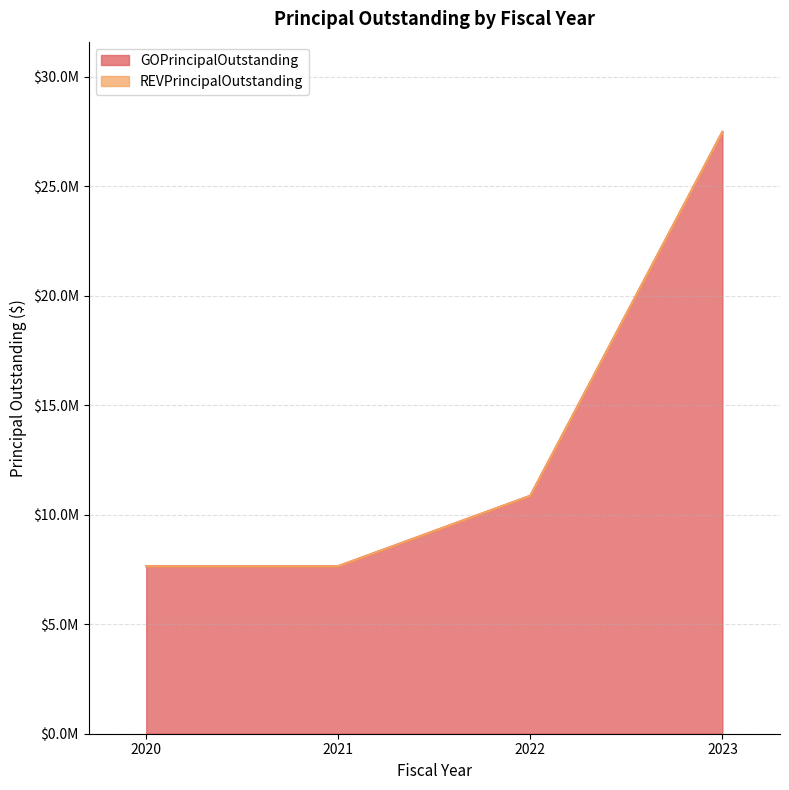

What is the value of the 2nd point from the left?

7650000